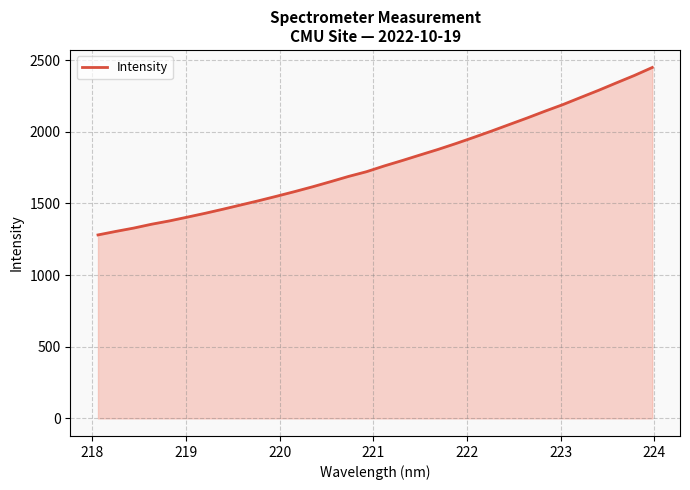

What is the maximum value shown in the chart?

2448.0